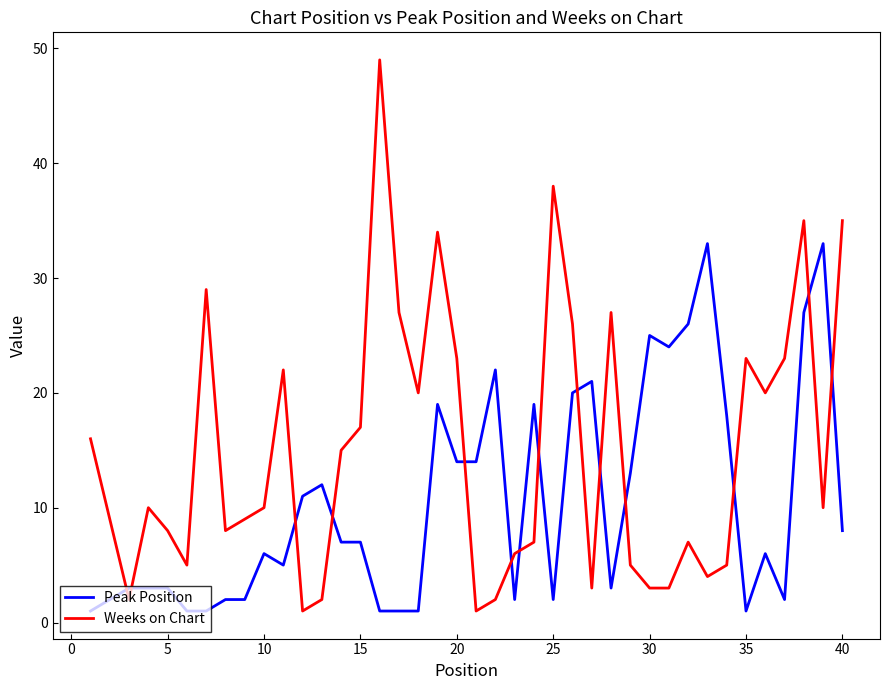

What is the greatest value displayed?

49